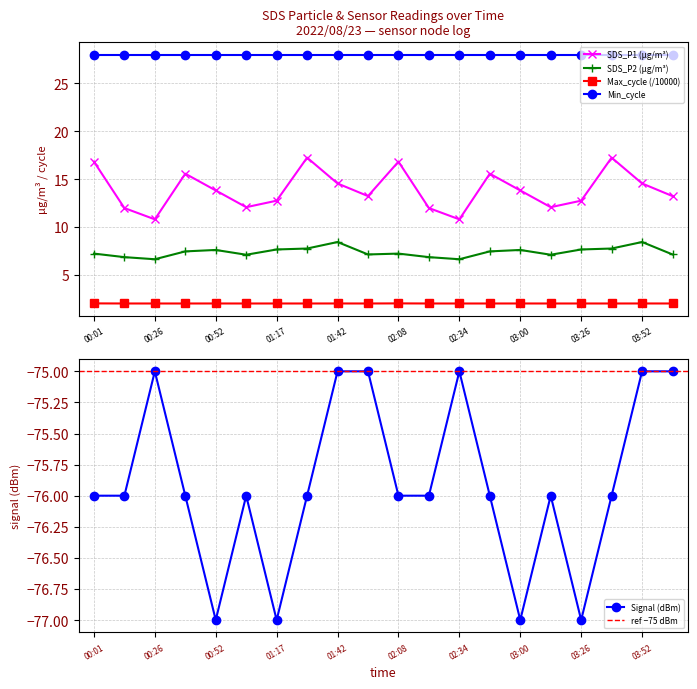

What is the average value of the Signal series?

-75.9